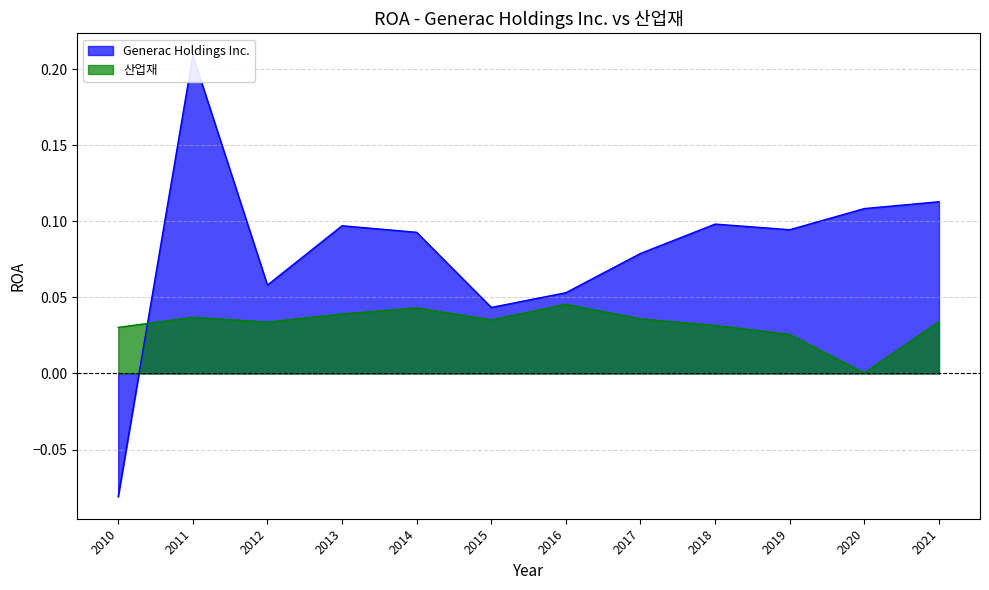

What is the sum of all 산업재 values?

0.4